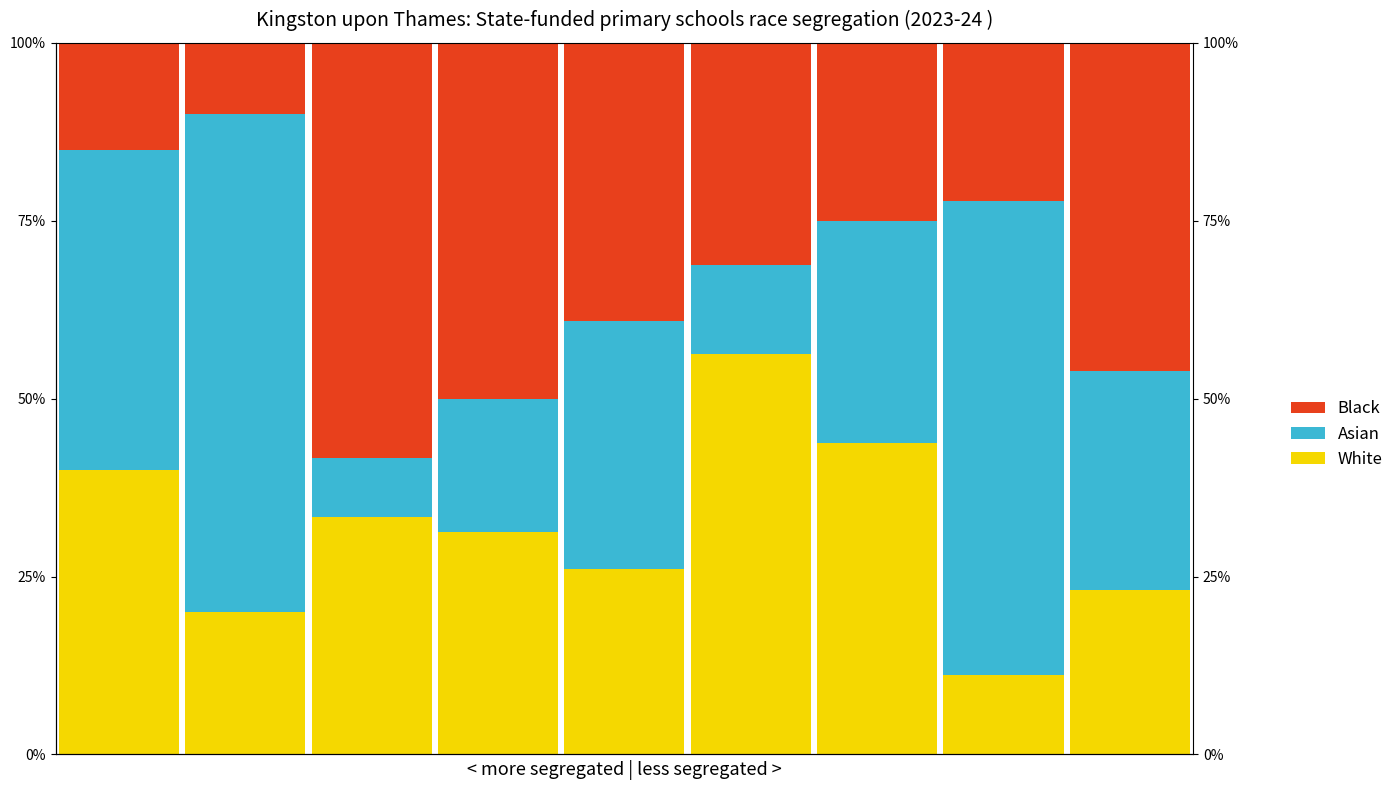

How many bars are there in each group?

3